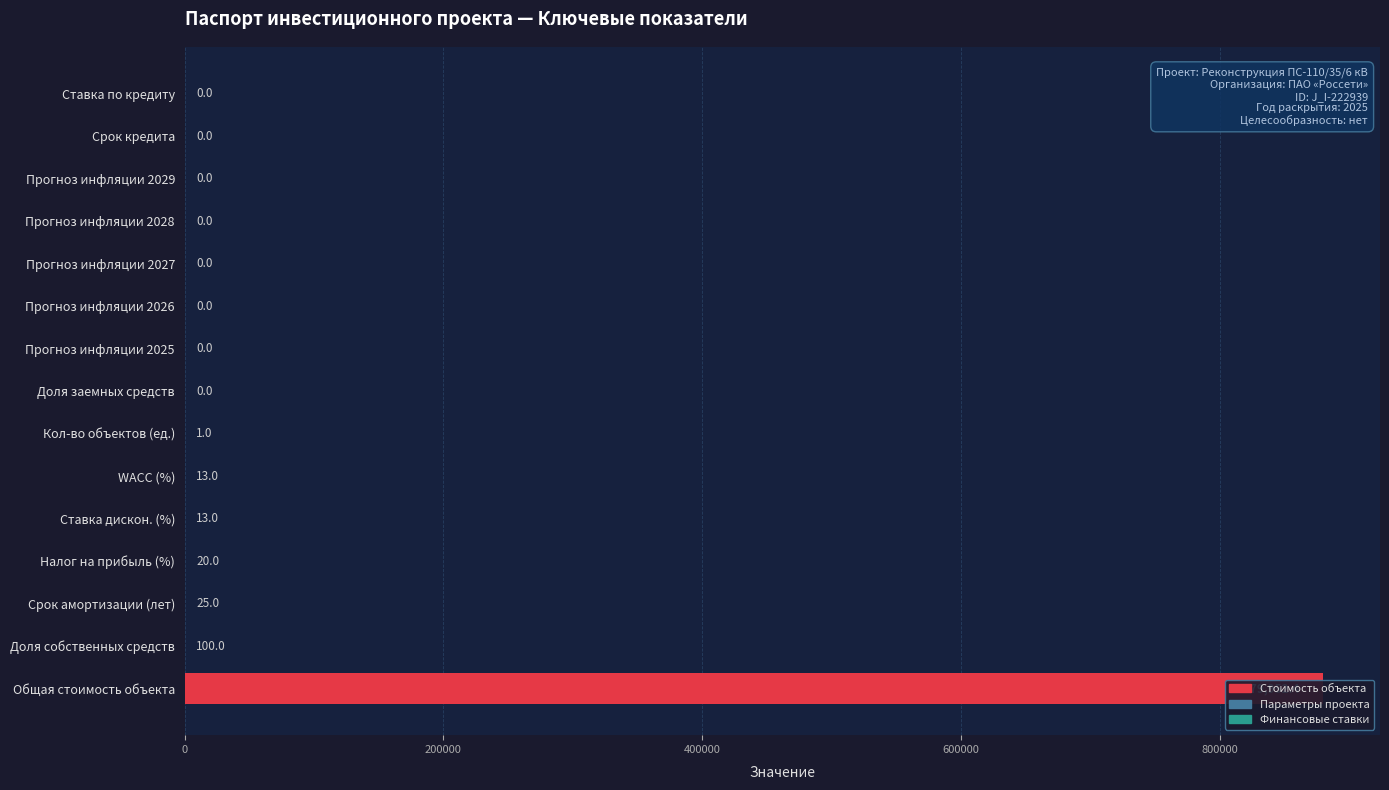

Are the bars grouped side by side (vs. stacked)?

No